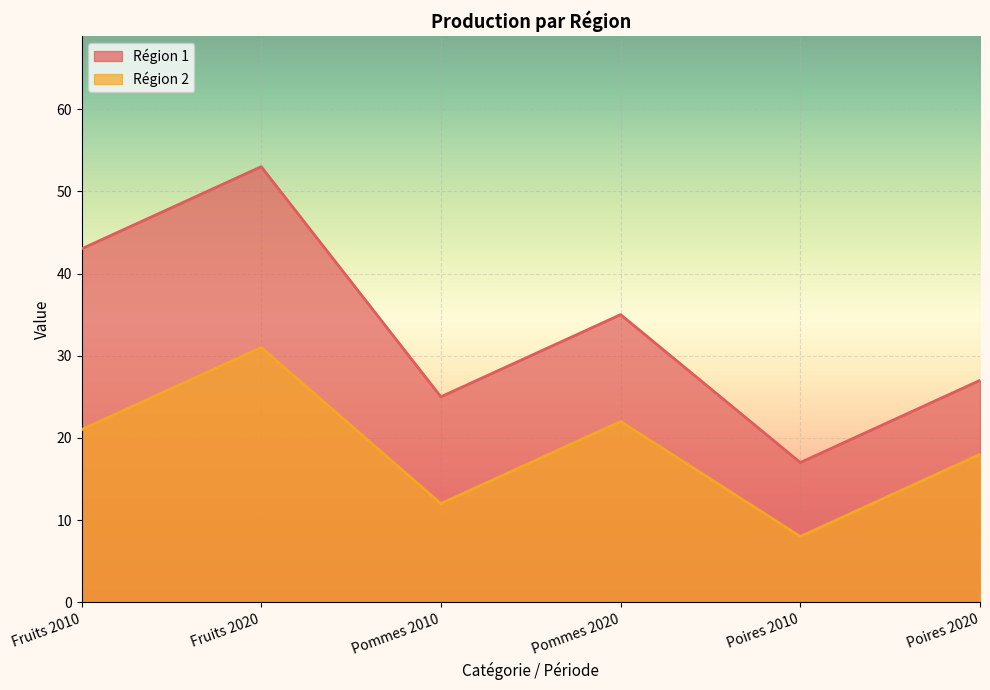

Rank the series by their average value, from highest to lowest.

Région 1, Région 2